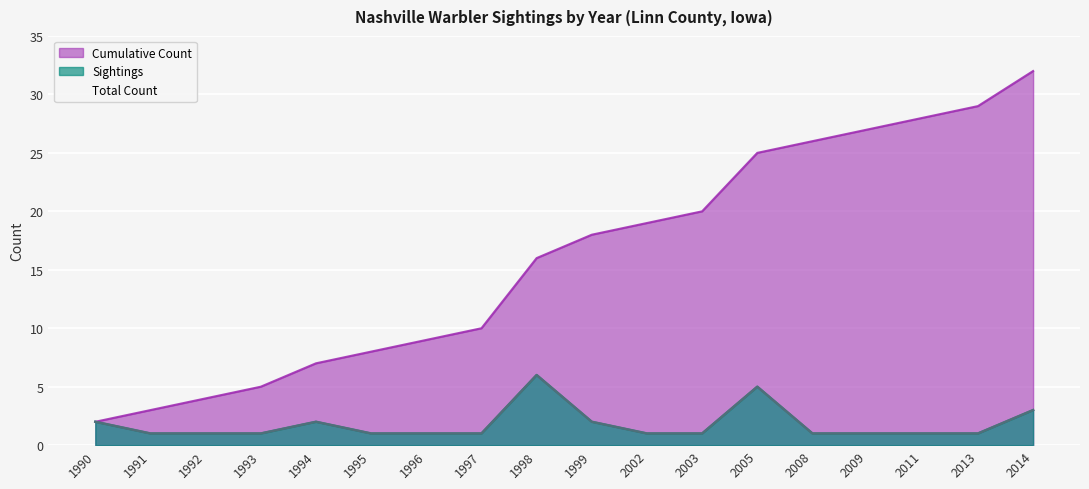

What is the value of the Sightings point at the 4th from the left?

1